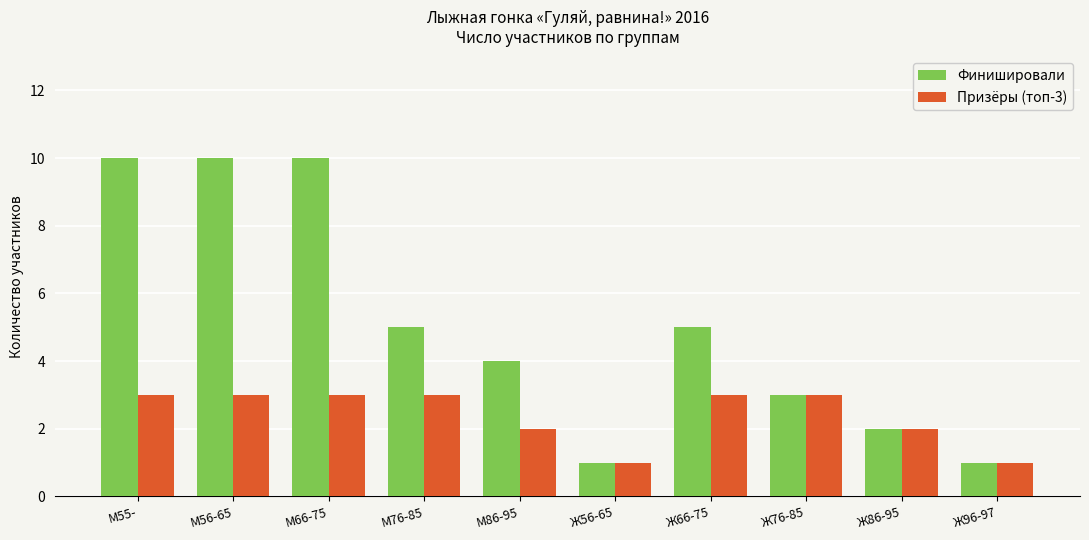

What is the greatest value displayed?

10